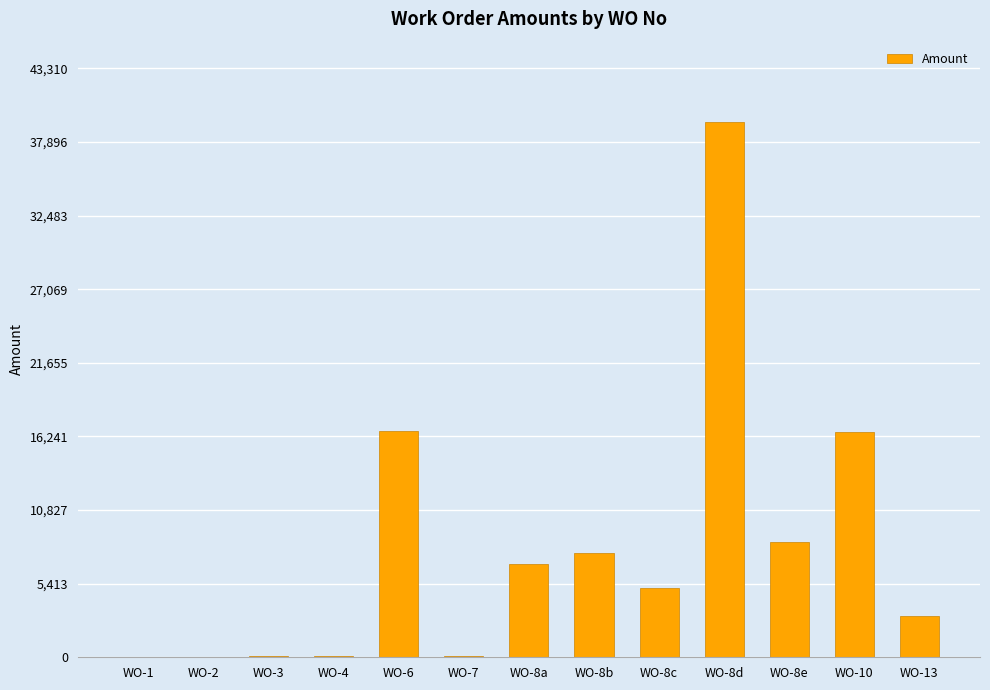

Is it true that the value at WO-7 is 110.0?

True